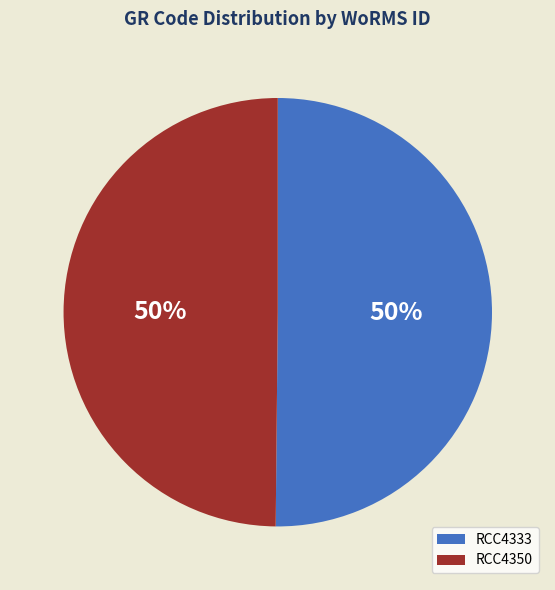

What percentage is the RCC4333 slice, to the nearest percent?

50%